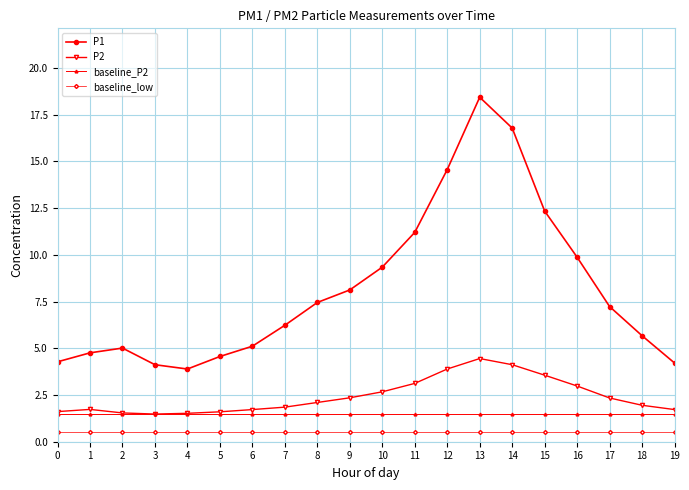

What is the average value of the P1 series?

8.2